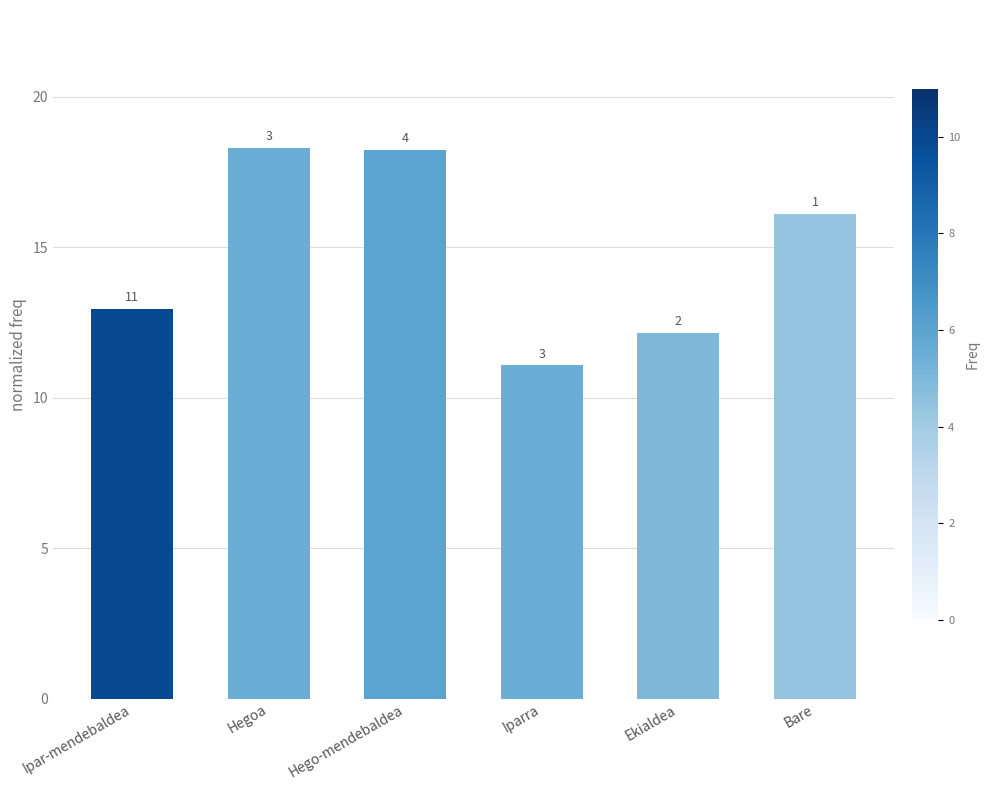

Approximately how many times larger is the value at Hegoa compared to Bare?

1.1